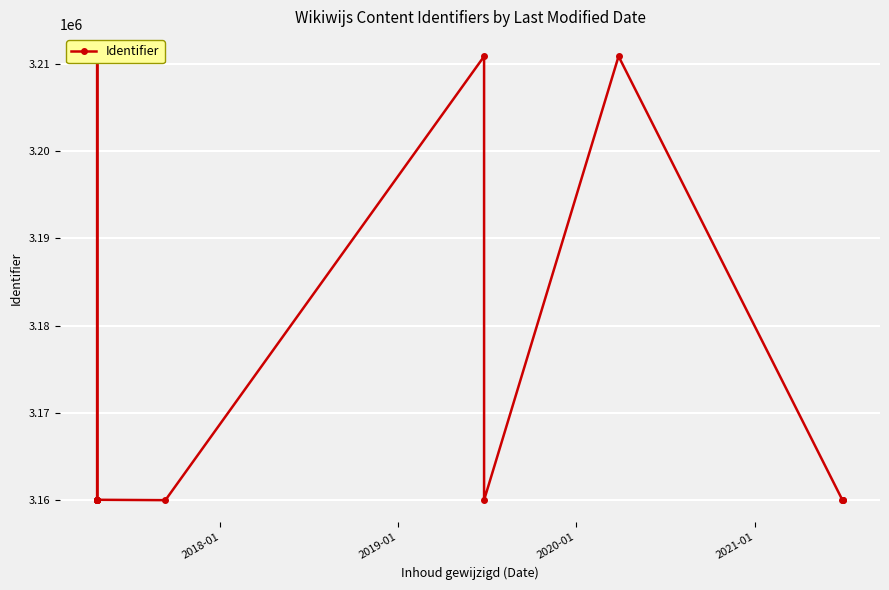

Read the value at 2021-01, to the nearest 50.

3160050